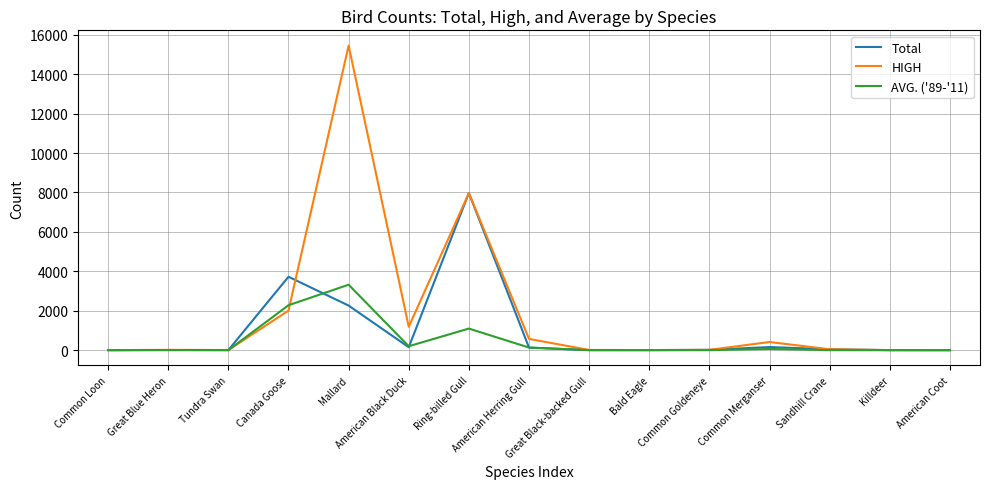

Rank the series by their maximum value, from lowest to highest.

AVG. ('89-'11), Total, HIGH